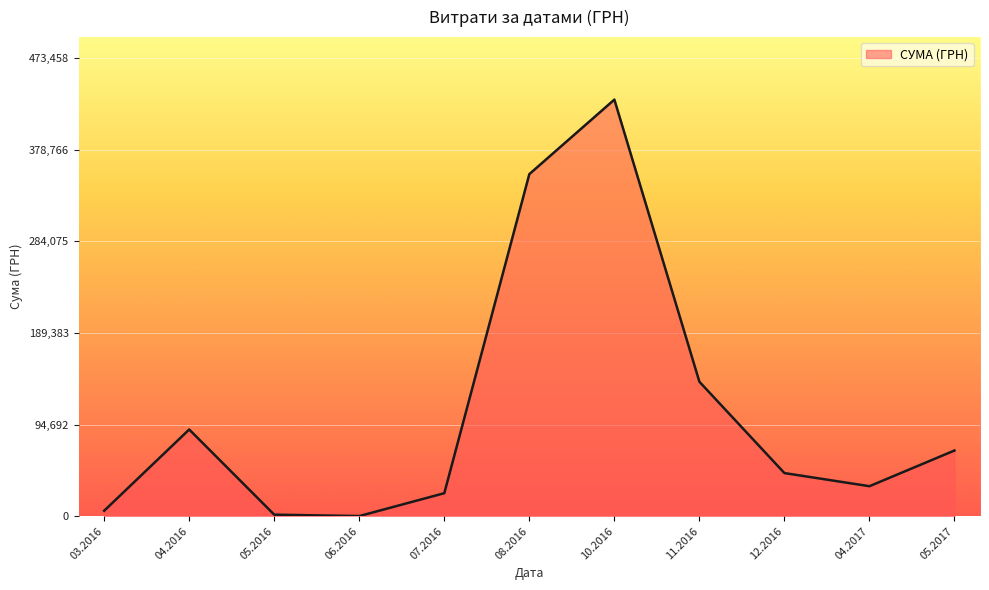

What is the smallest value displayed?

120.0